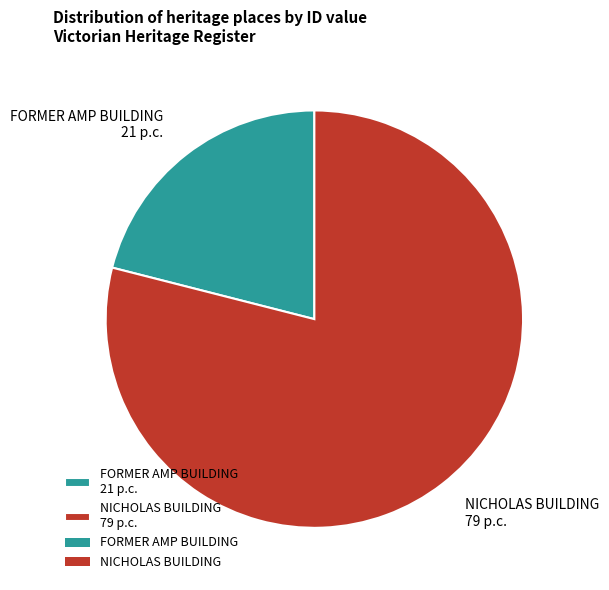

True or false: FORMER AMP BUILDING accounts for 21% of the total.

True